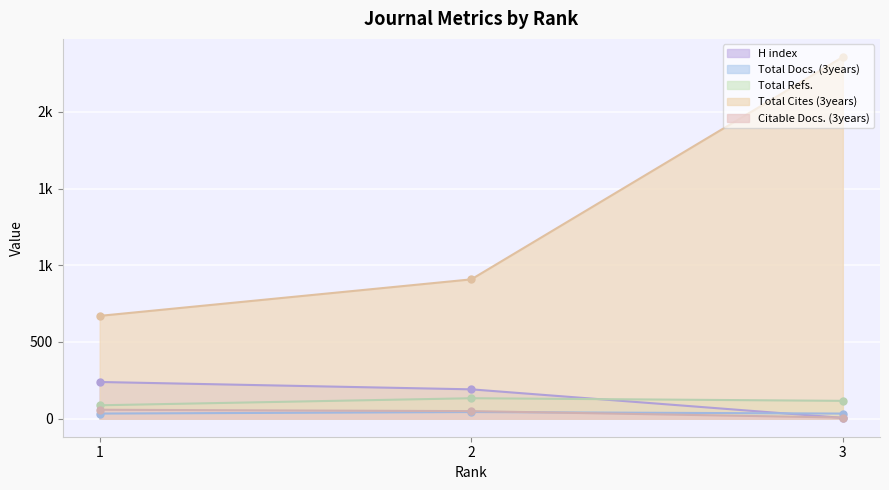

How many data points in Total Docs. (3years) are above 33?

1